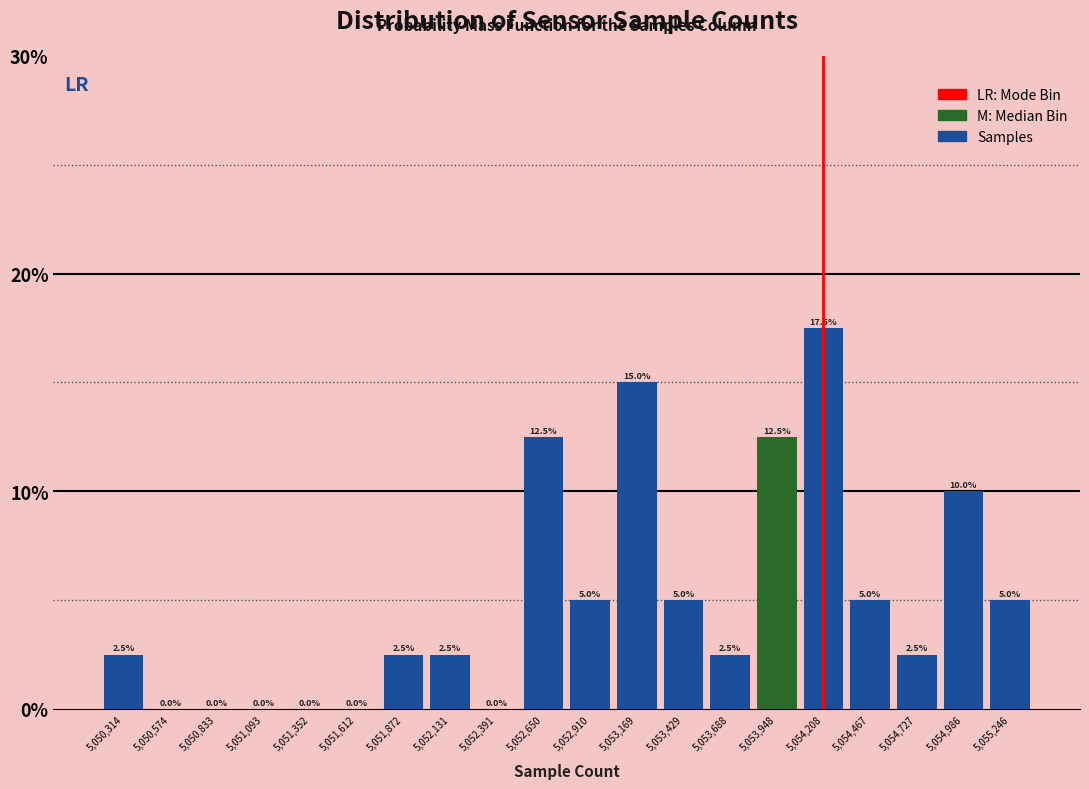

Which range on the x-axis has the tallest bar?

5054100 to 5054350